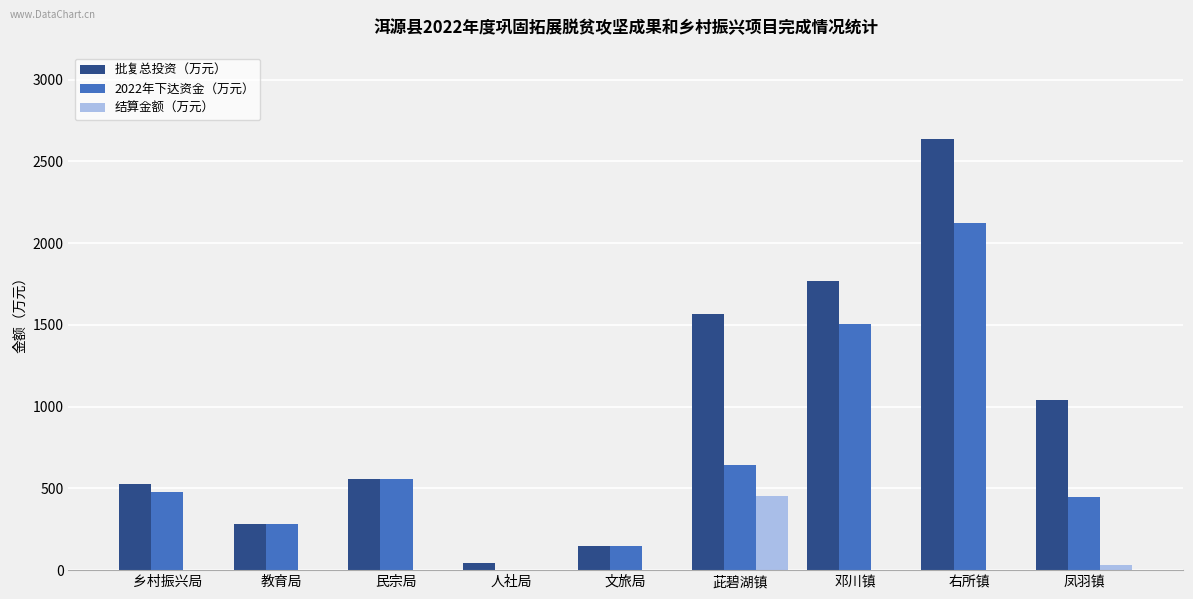

Between 教育局 and 茈碧湖镇, which series saw the biggest shift?

批复总投资（万元）